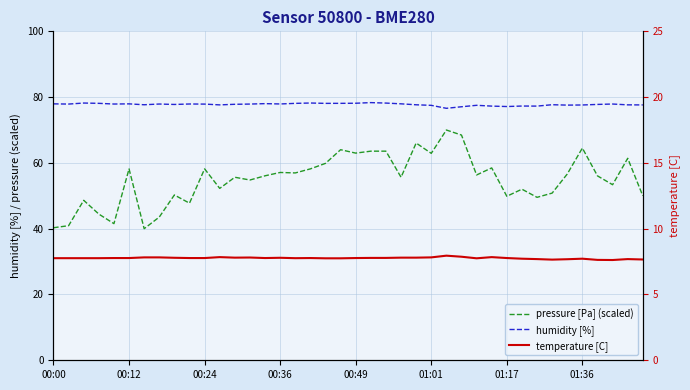

True or false: temperature [C] and pressure [Pa] (scaled) cross at least once.

False